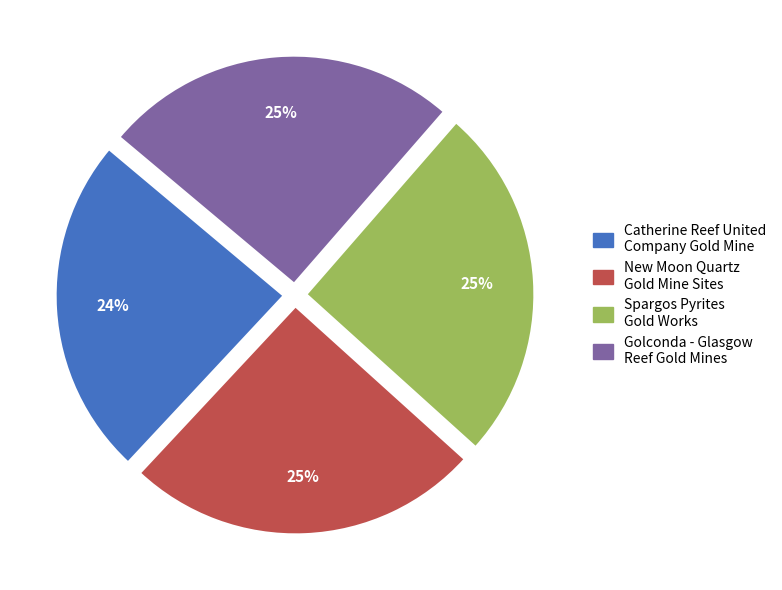

Does any single category account for the majority?

No